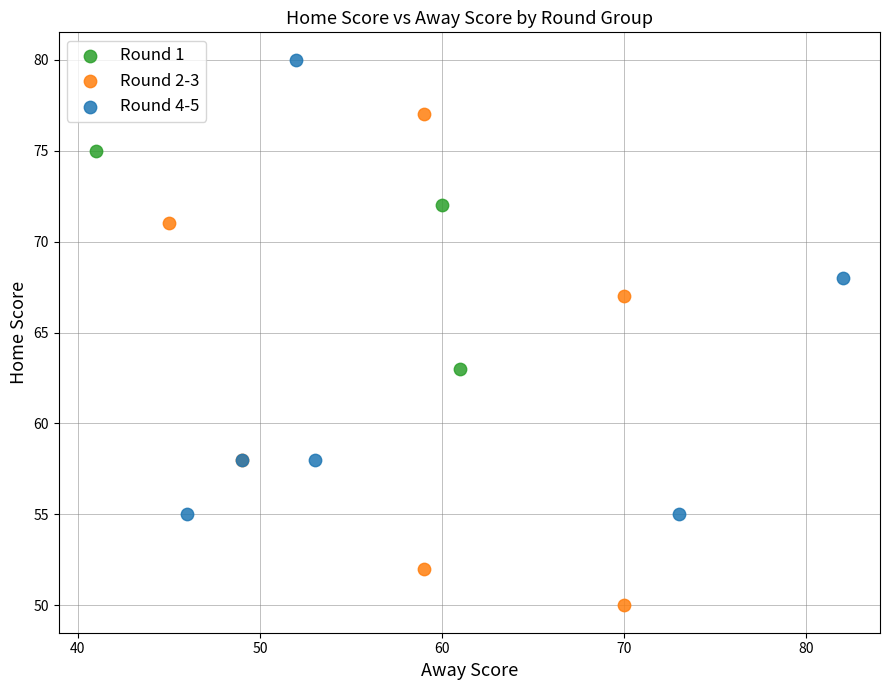

Which series contains the lowest Y value?

Round 2-3